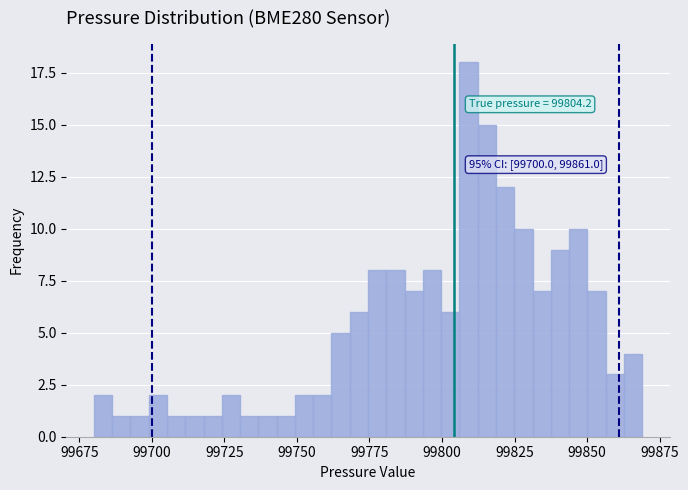

Around what value on the x-axis is the tallest bar? Give the approximate position of its centre, as read against the axis.

99810